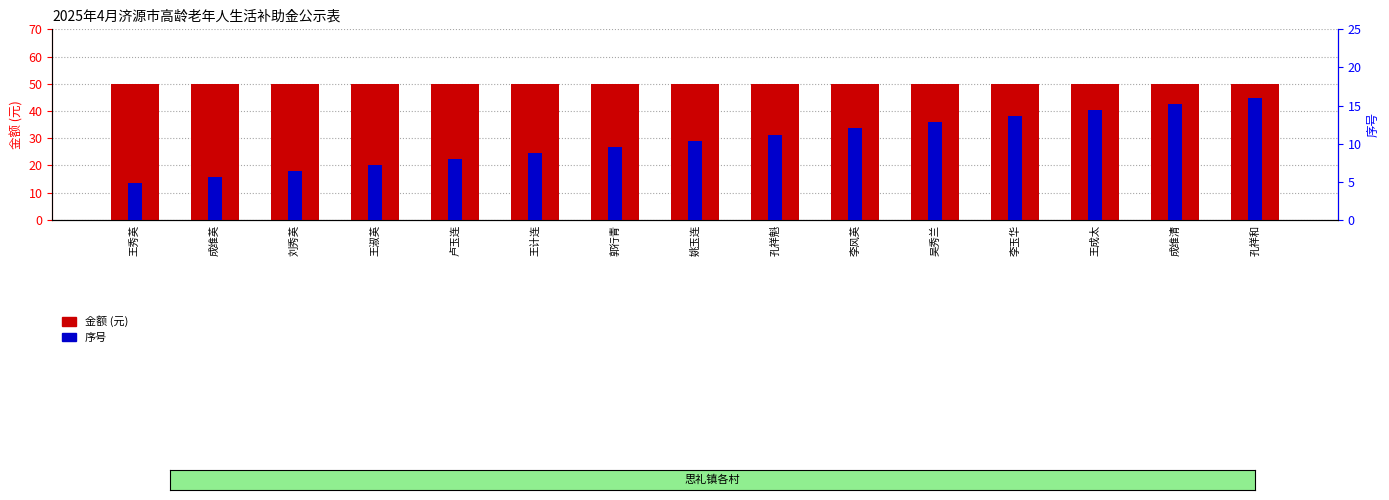

What is the value of the 序号 bar at the 11th from the left?

12.8